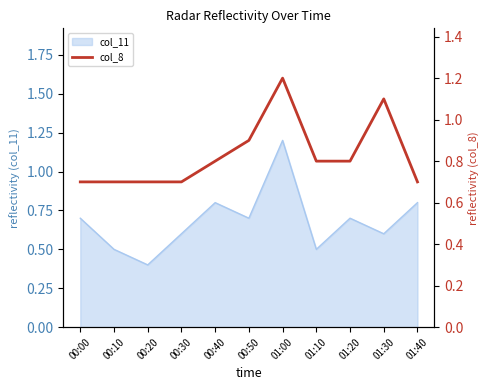

What is the approximate value at 00:40?

0.8